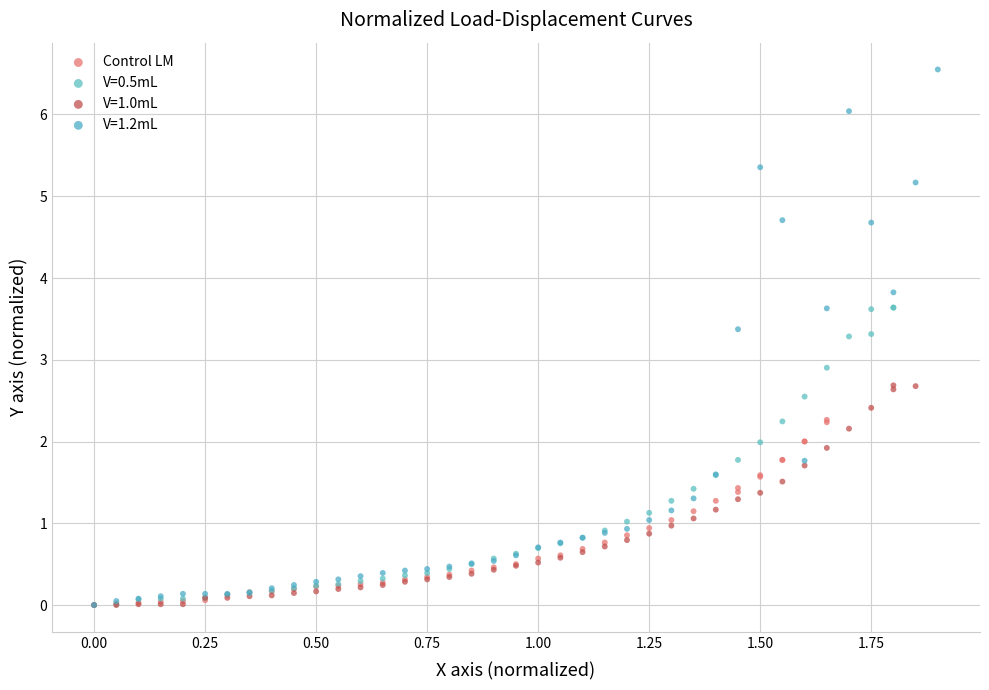

Which series has the largest Y range (max minus min)?

V=1.2mL